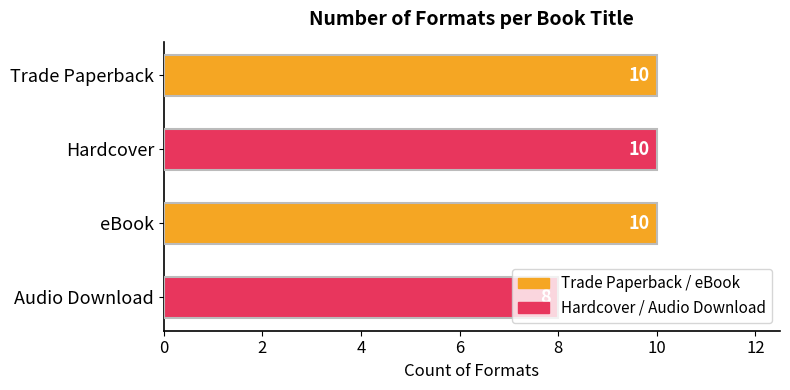

Is it true that the value at eBook is 10?

True